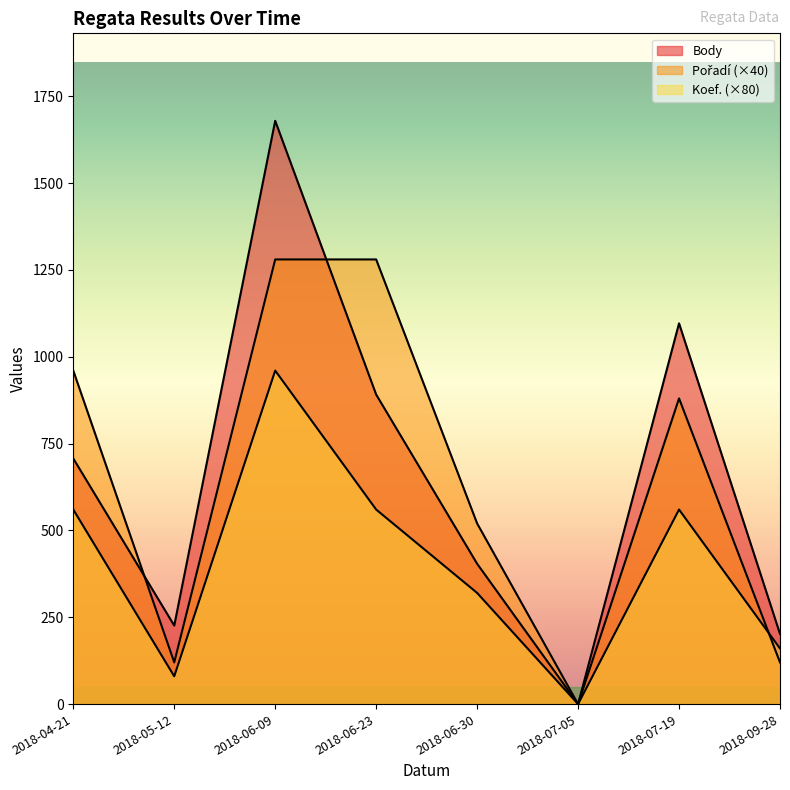

Which series has the largest range (max minus min)?

Body